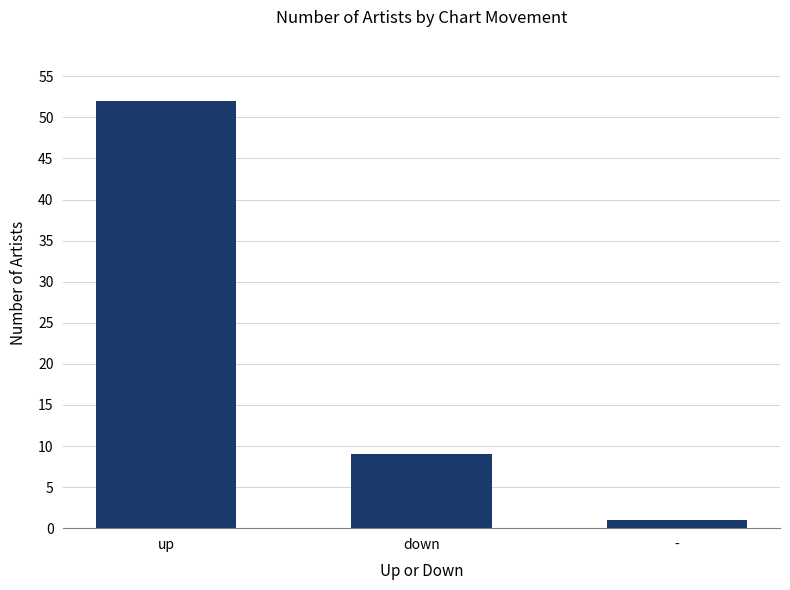

At which category does the chart reach its peak across all series?

up